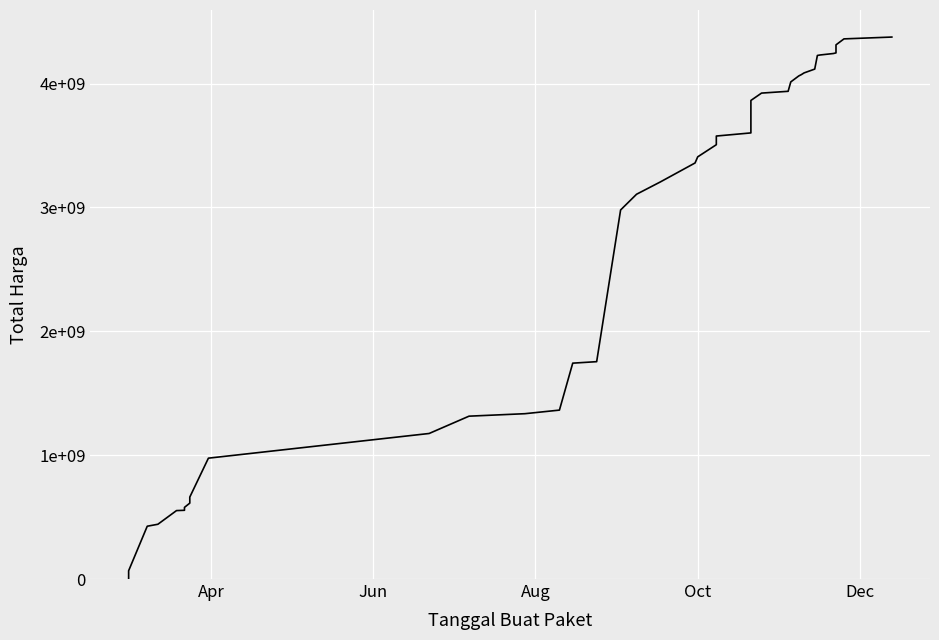

How many lines are shown in the chart?

1